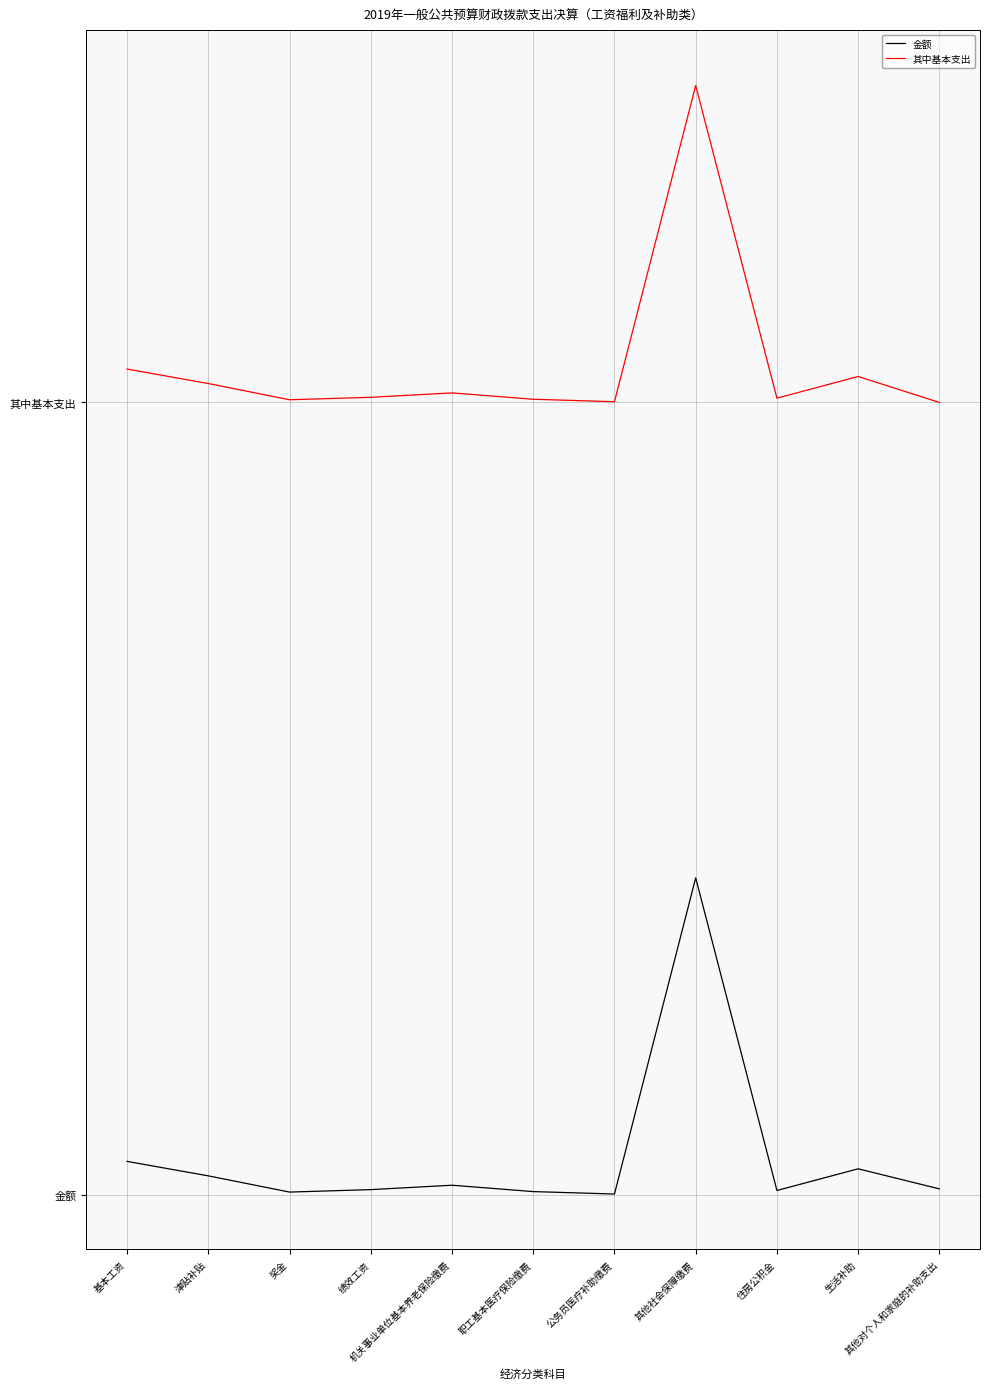

What is the label of the 4th point from the left?

绩效工资